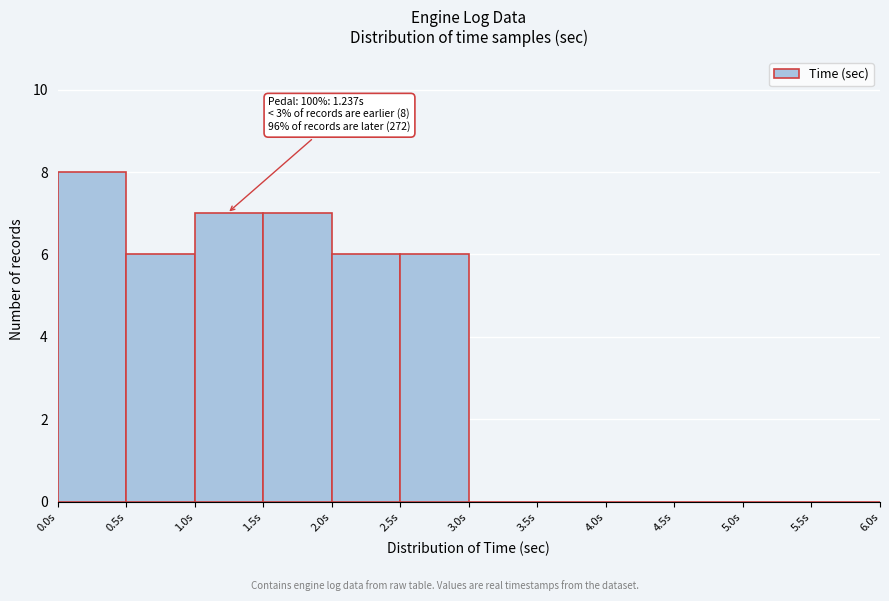

Which range on the x-axis has the tallest bar?

0.0 to 0.5